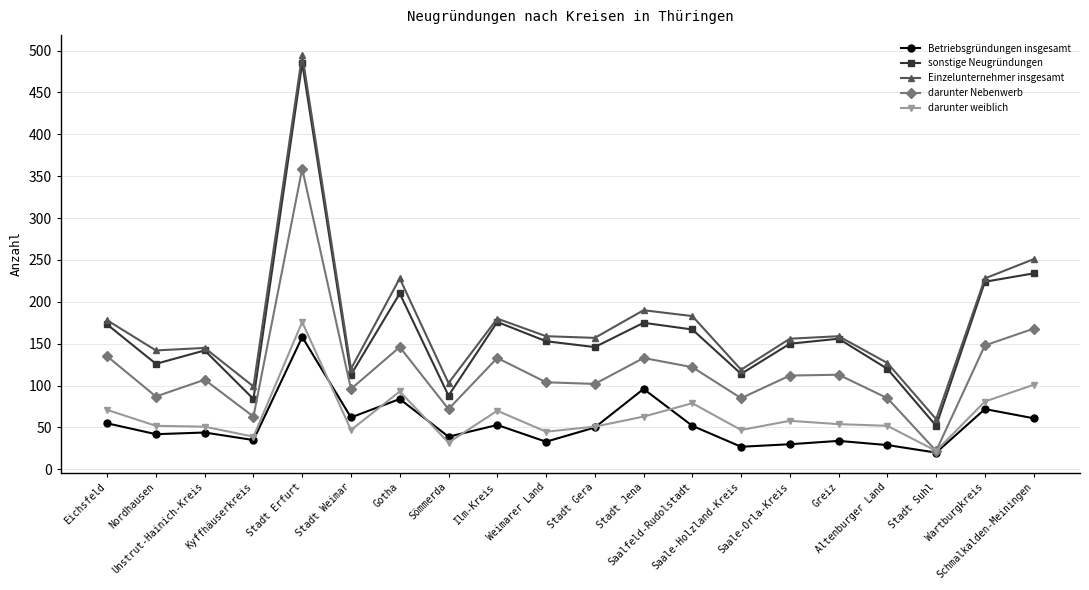

What is the value of the darunter weiblich point at the 12th from the left?

63